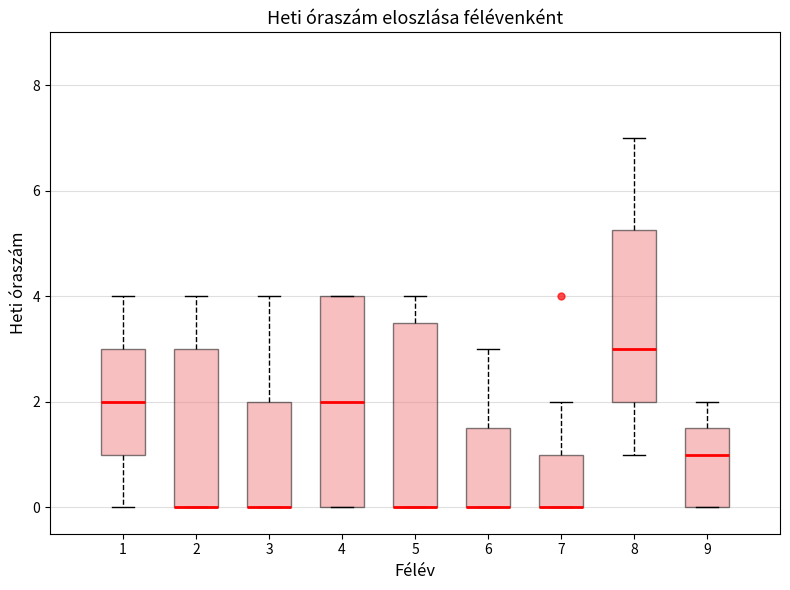

Reading left to right, read every box against the y-axis: the position of its median line, the range the box covers, and the ends of its whiskers. The values are not printed on the chart, so give them approximately, as read against the axis.

1: median 2.0, box 1.0 to 3.0, whiskers 0.0 to 4.0
2: median 0.0 (drawn on the box's lower edge), box 0.0 to 3.0, whiskers 0.0 to 4.0
3: median 0.0 (drawn on the box's lower edge), box 0.0 to 2.0, whiskers 0.0 to 4.0
4: median 2.0, box 0.0 to 4.0, whiskers 0.0 to 4.0
5: median 0.0 (drawn on the box's lower edge), box 0.0 to 3.6, whiskers 0.0 to 4.0
6: median 0.0 (drawn on the box's lower edge), box 0.0 to 1.6, whiskers 0.0 to 3.0
7: median 0.0 (drawn on the box's lower edge), box 0.0 to 1.0, whiskers 0.0 to 2.0
8: median 3.0, box 2.0 to 5.2, whiskers 1.0 to 7.0
9: median 1.0, box 0.0 to 1.6, whiskers 0.0 to 2.0